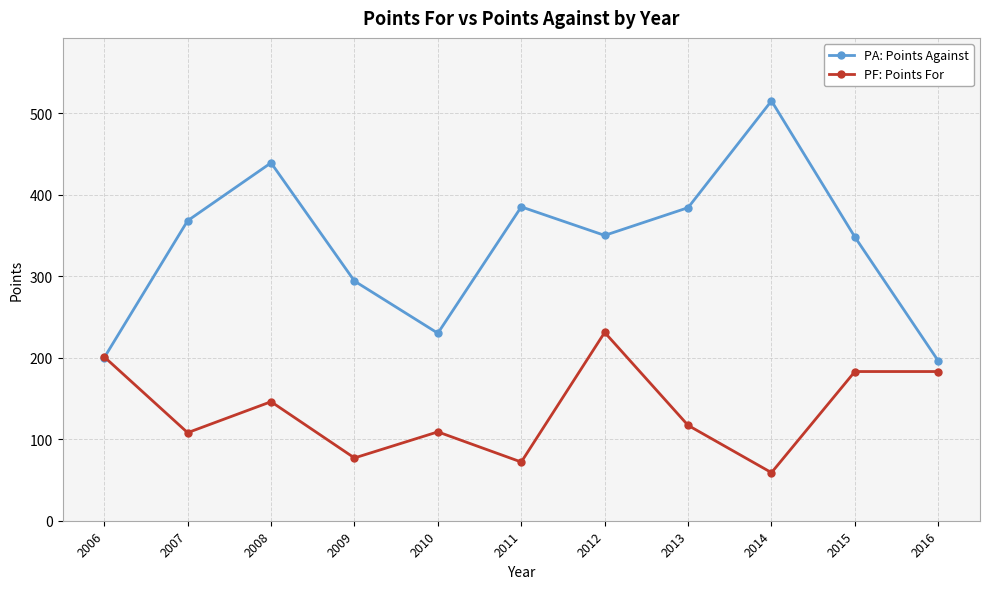

How many values in the PF: Points For series are below 117?

5